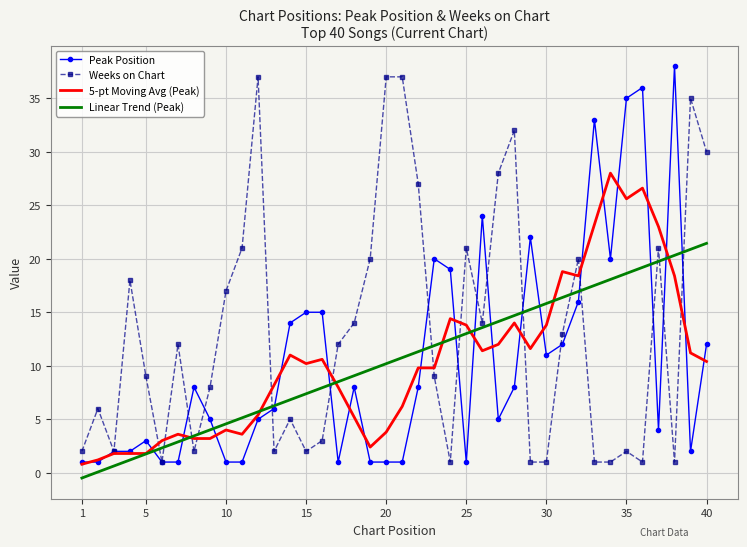

After their last crossing, which series has the higher values: Weeks on Chart or Linear Trend (Peak)?

Weeks on Chart